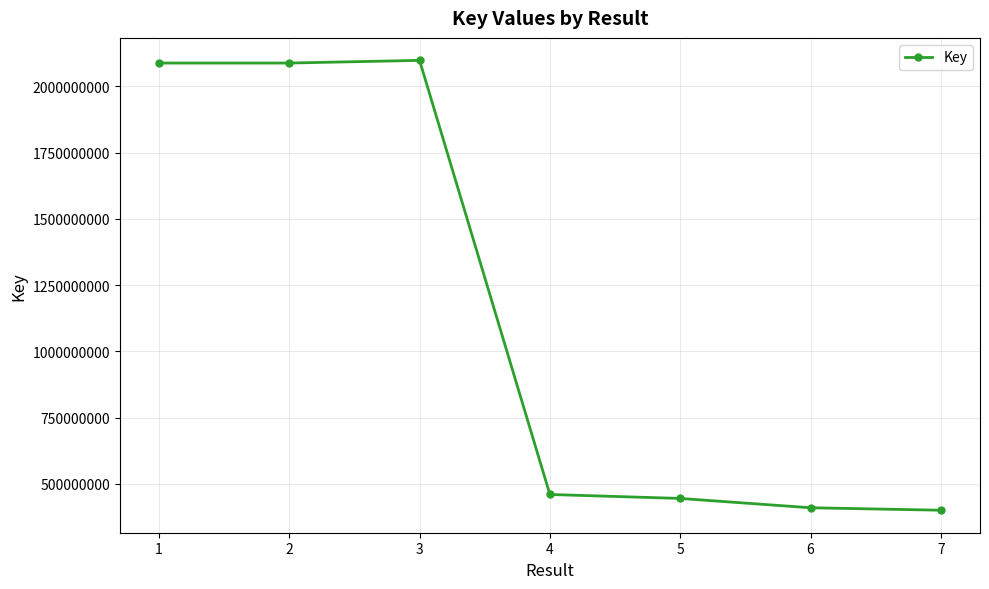

What is the smallest value displayed?

400946714